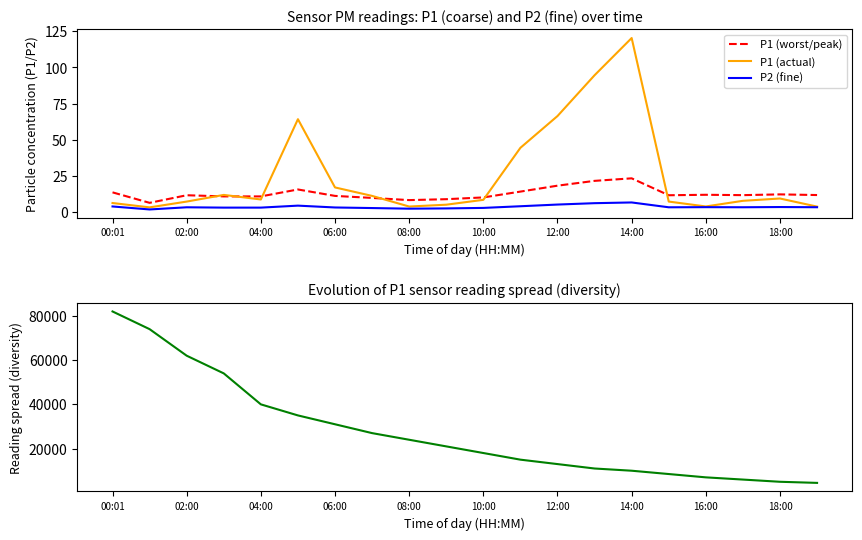

The P1 (actual) series shows 8.7 at 04:00. True or false?

True